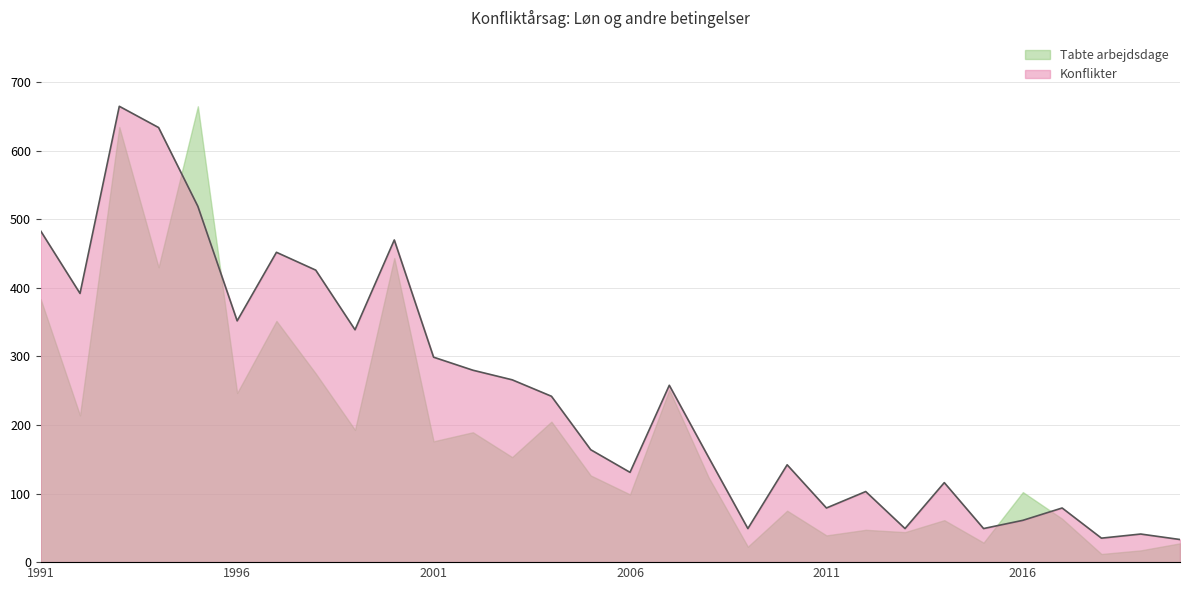

What is the value of the 11th point from the left?

299